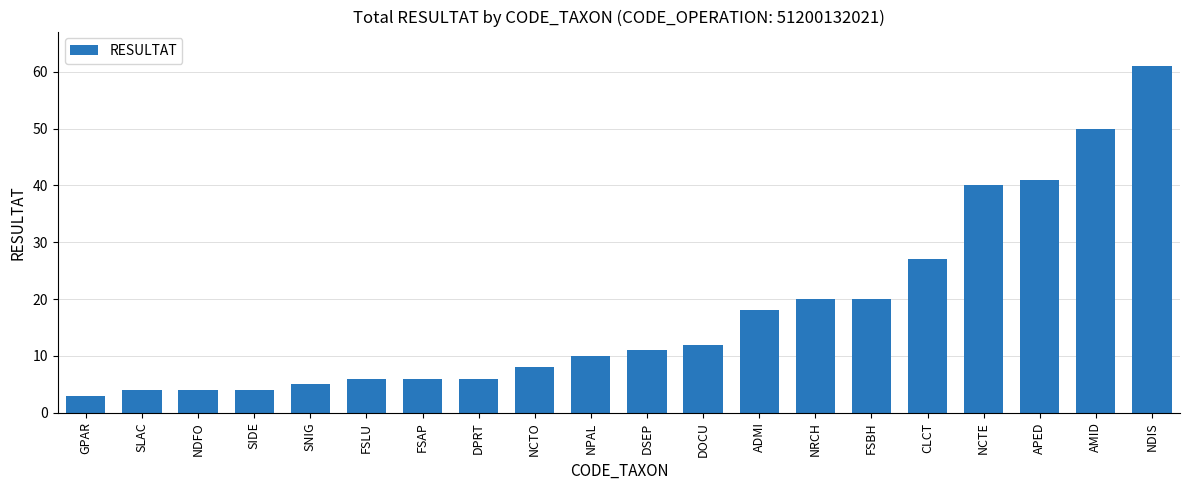

True or false: the data shows 50 at AMID.

True